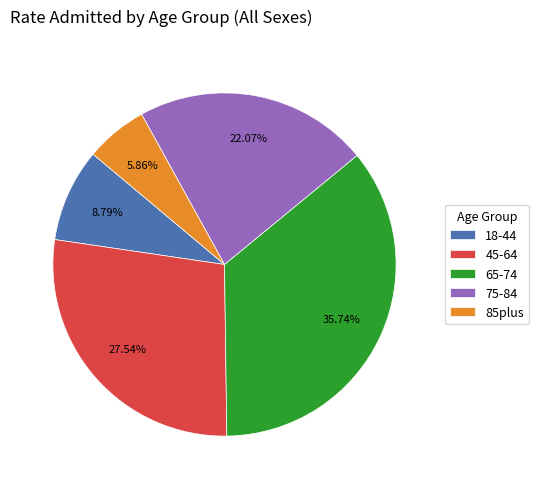

The 18-44 slice represents 14% of the pie. True or false?

False